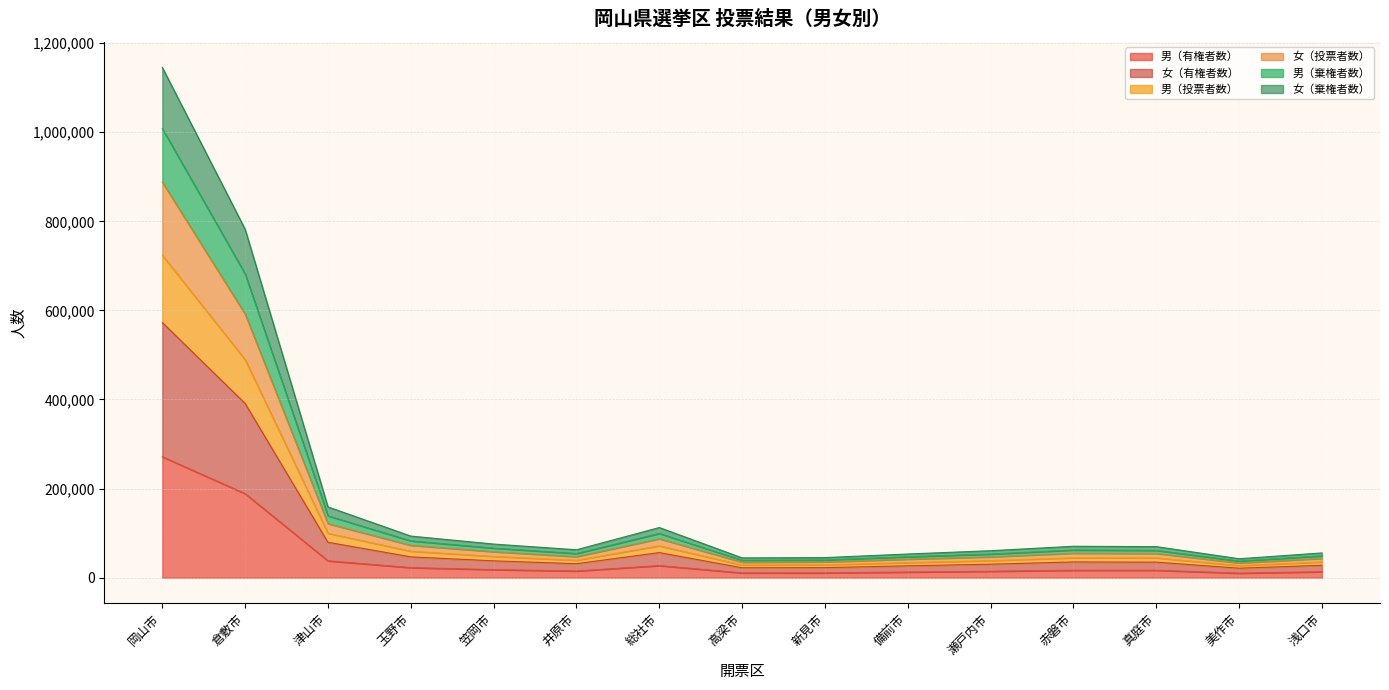

True or false: 男（投票者数） and 男（有権者数） intersect in this chart.

False